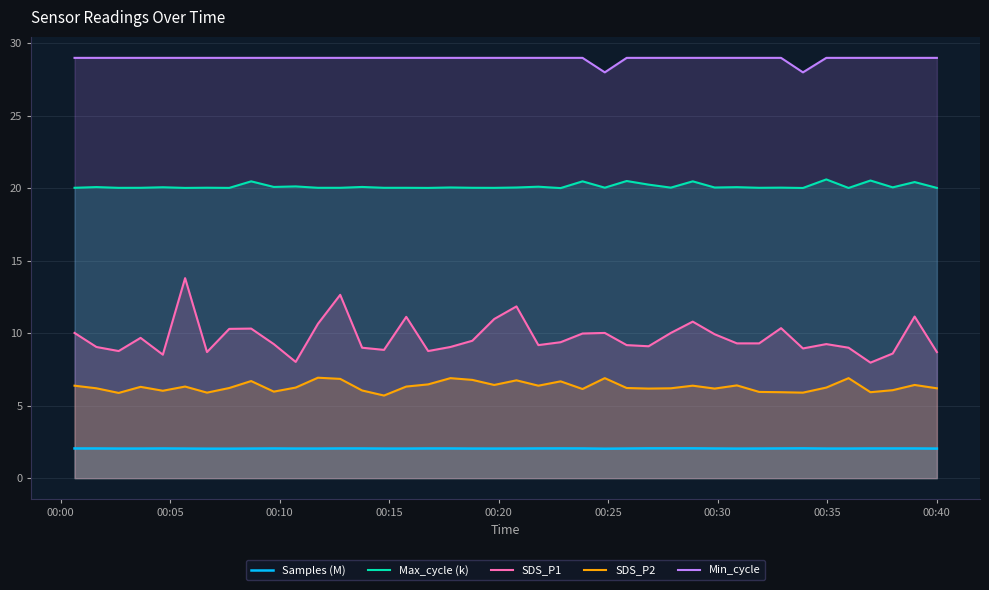

Which series has the largest total across all categories?

Min_cycle